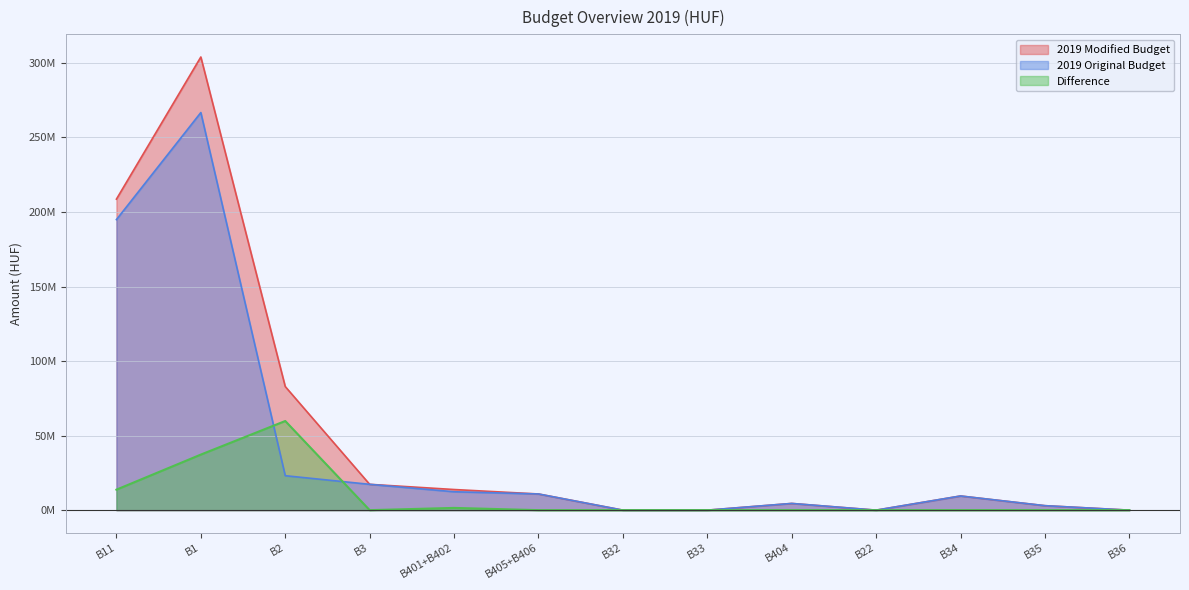

Does the chart have visible grid lines?

Yes